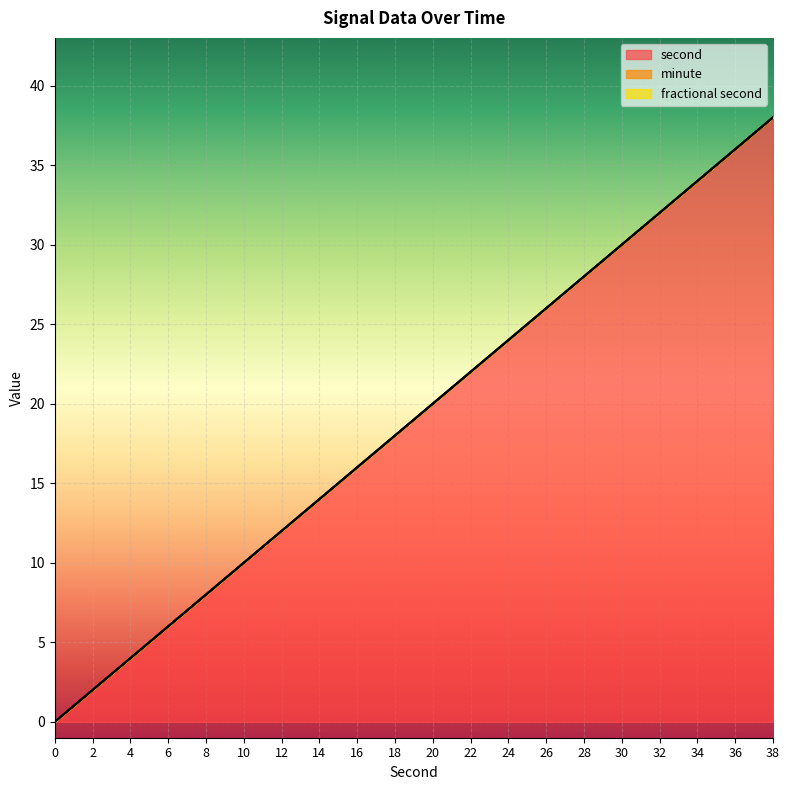

Where does the second series first go above 20?

22